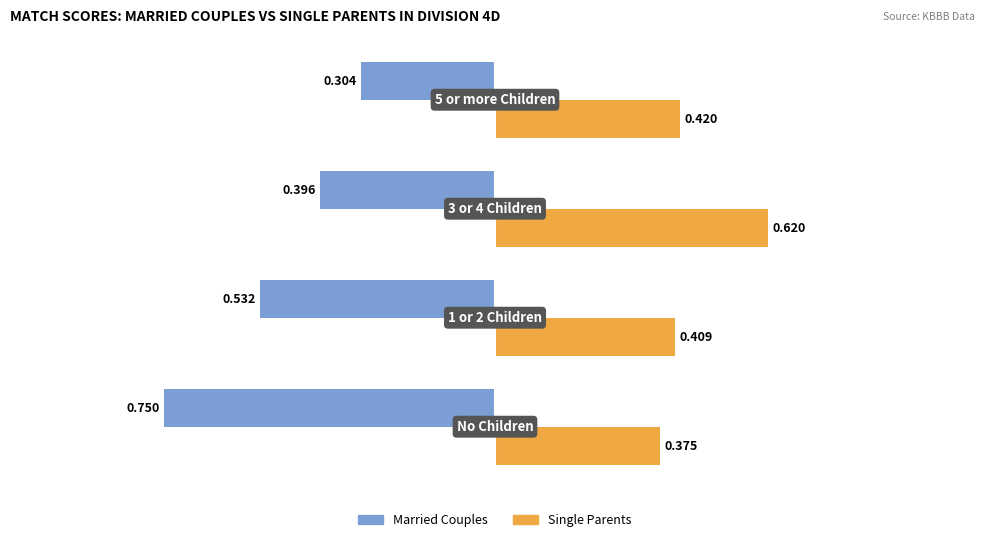

Which series has the widest spread of values?

Married Couples